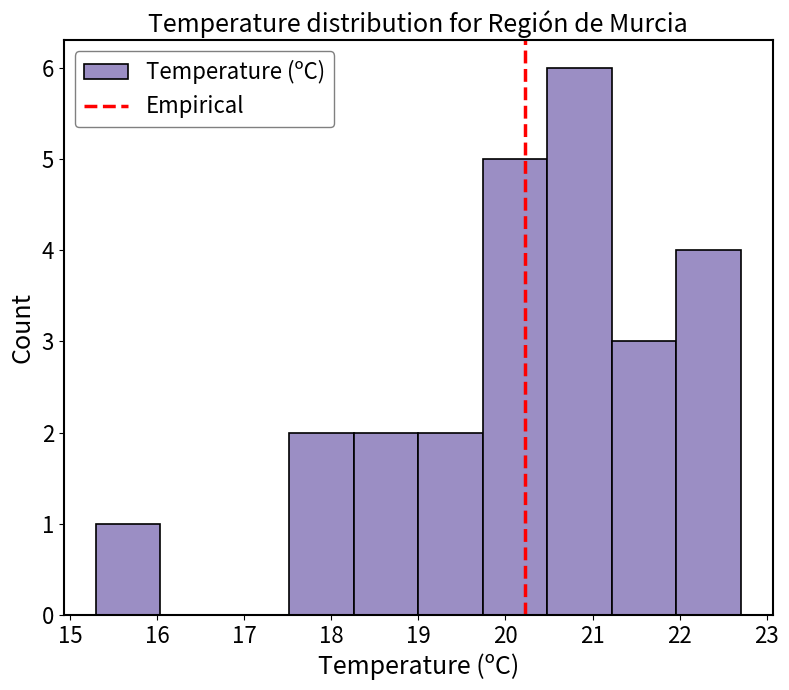

Reading left to right, list every bar in this chart as the range it spans on the x-axis followed by its height. Neither the bar edges nor the heights are printed on the chart, so give them approximately, as read against the axes.

15.30 to 16.04: 1
16.04 to 16.78: 0
16.78 to 17.52: 0
17.52 to 18.26: 2
18.26 to 19.00: 2
19.00 to 19.74: 2
19.74 to 20.48: 5
20.48 to 21.22: 6
21.22 to 21.96: 3
21.96 to 22.70: 4